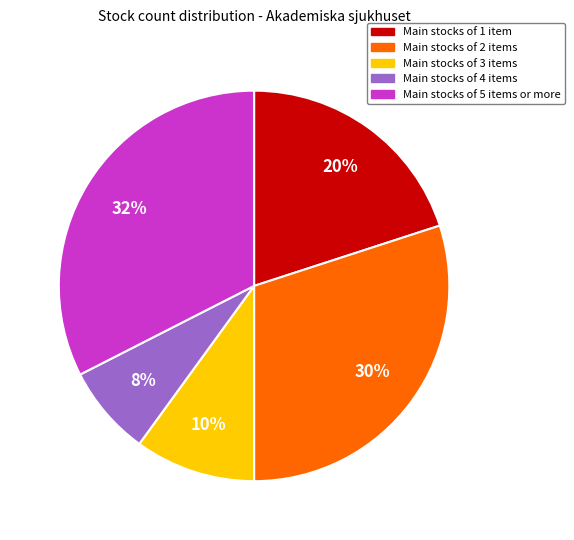

To the nearest percent, what is the average slice percentage?

20%